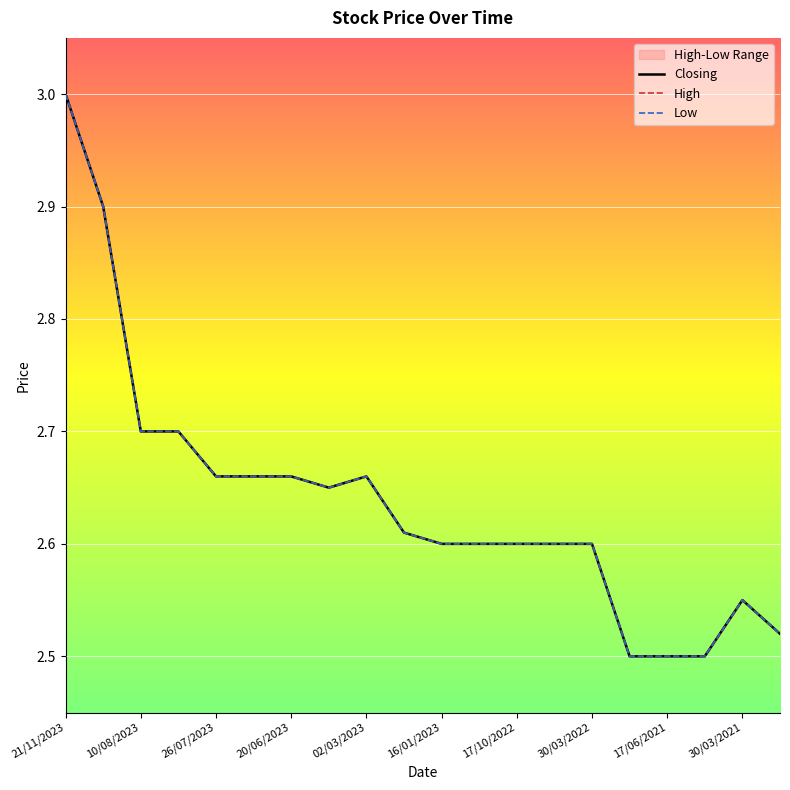

How many lines are shown in the chart?

3